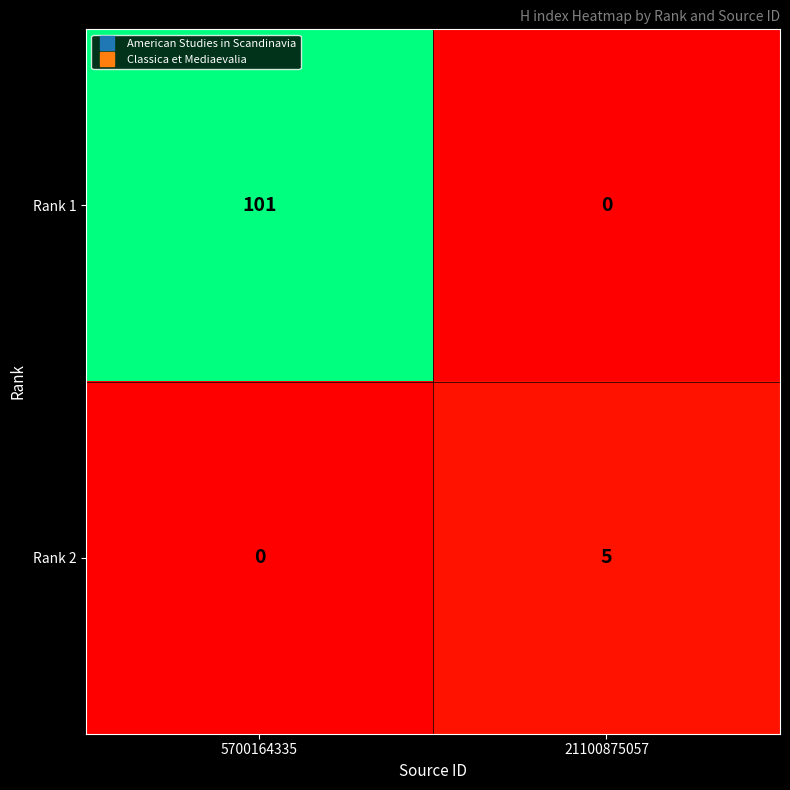

What is the sum of all Rank 2 values?

5